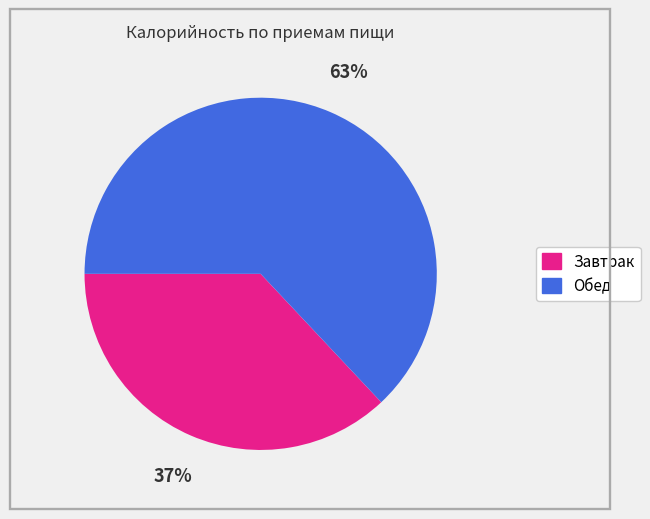

Does any single category account for the majority?

Yes